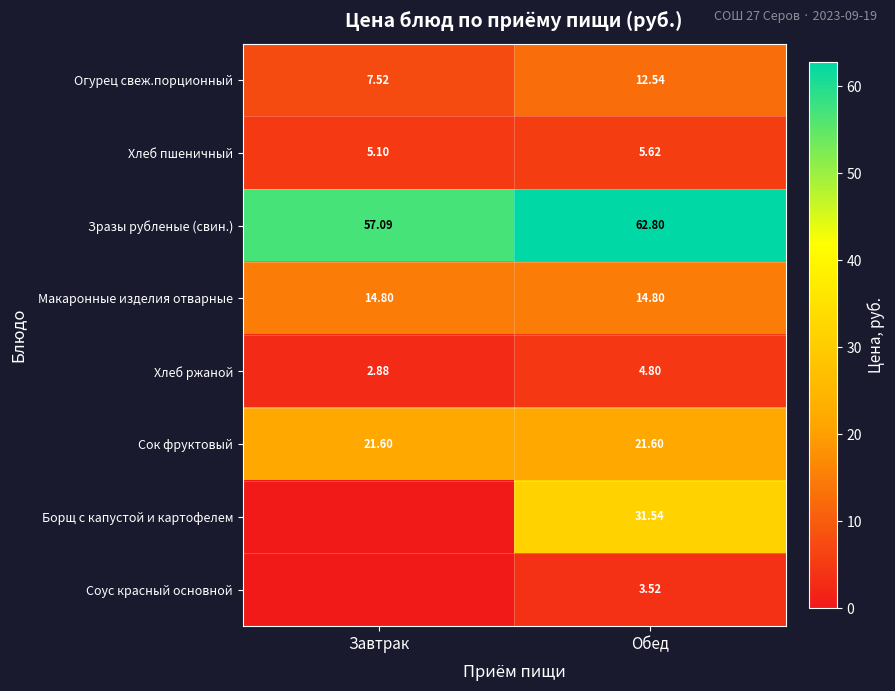

At which label does Хлеб пшеничный reach its peak?

Обед